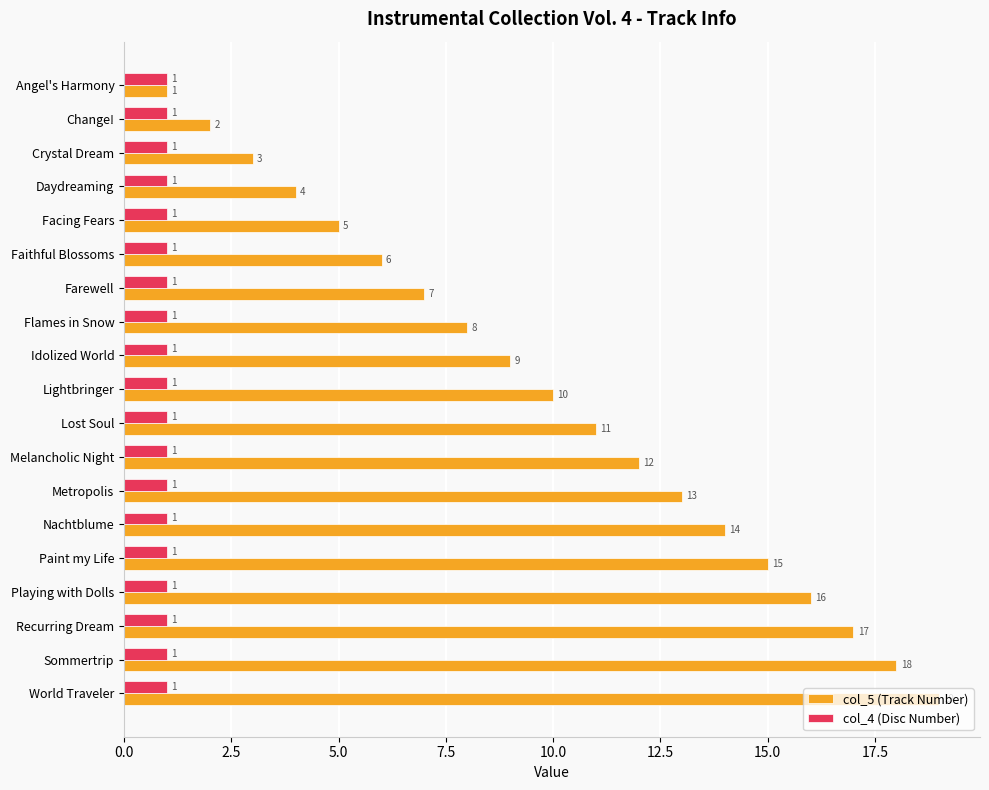

What is the sum of all col_5 (Track Number) values?

190